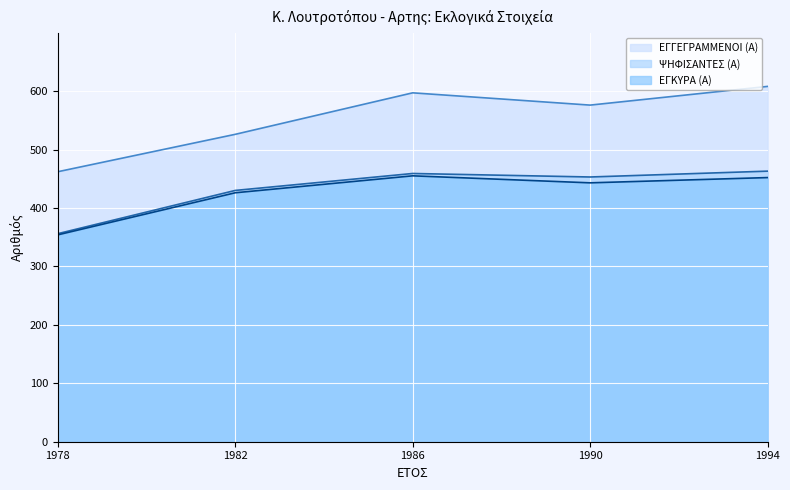

Where is the first local minimum for ΨΗΦΙΣΑΝΤΕΣ (Α)?

1990